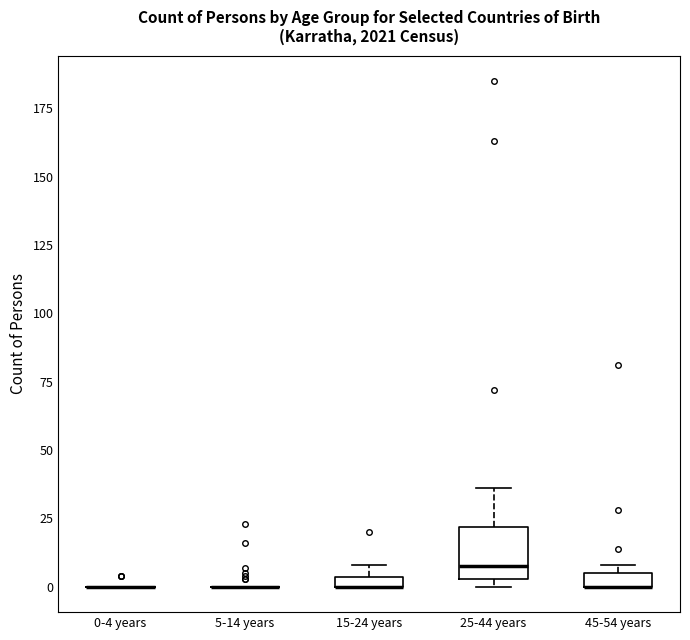

Which box is the tallest, from its lower edge to its upper edge?

25-44 years